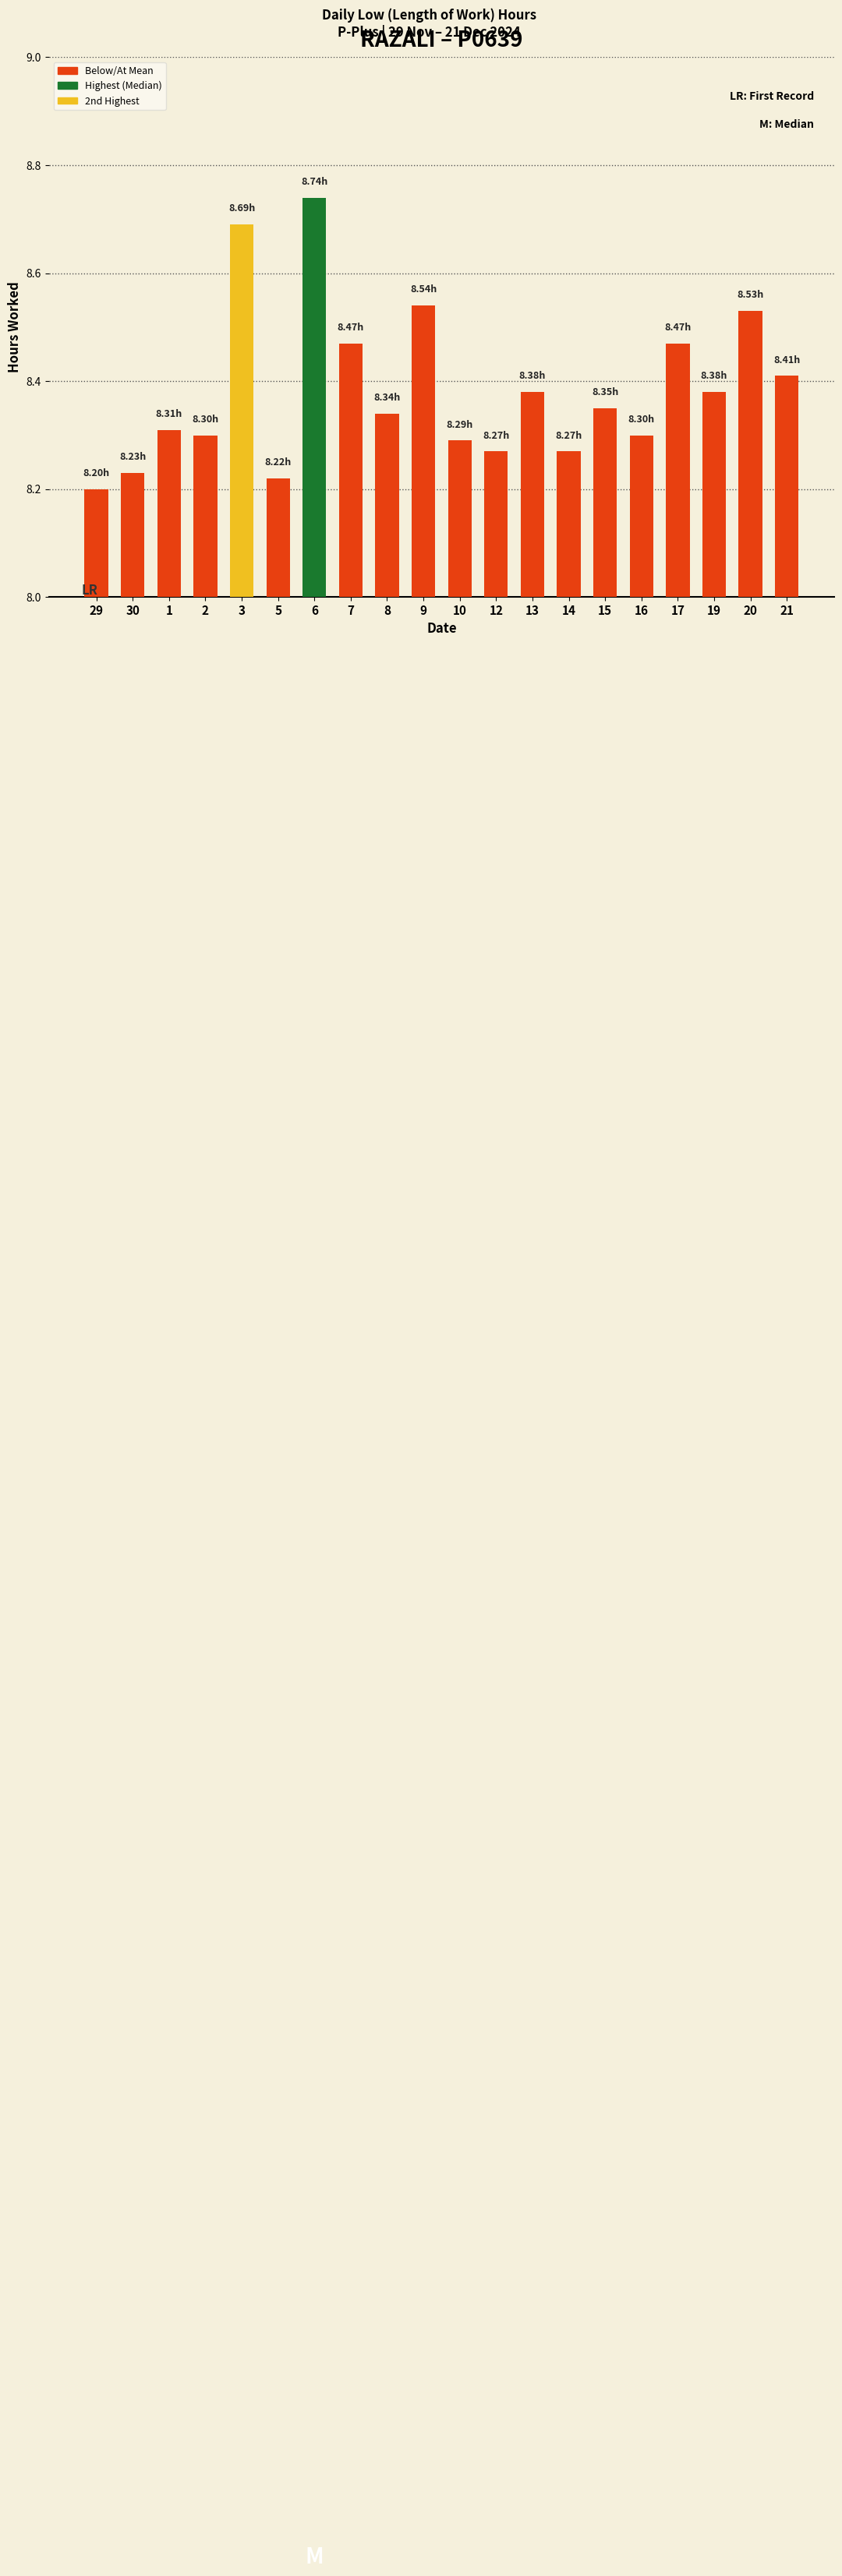

What is the change in value from 30 to 17?

+0.2